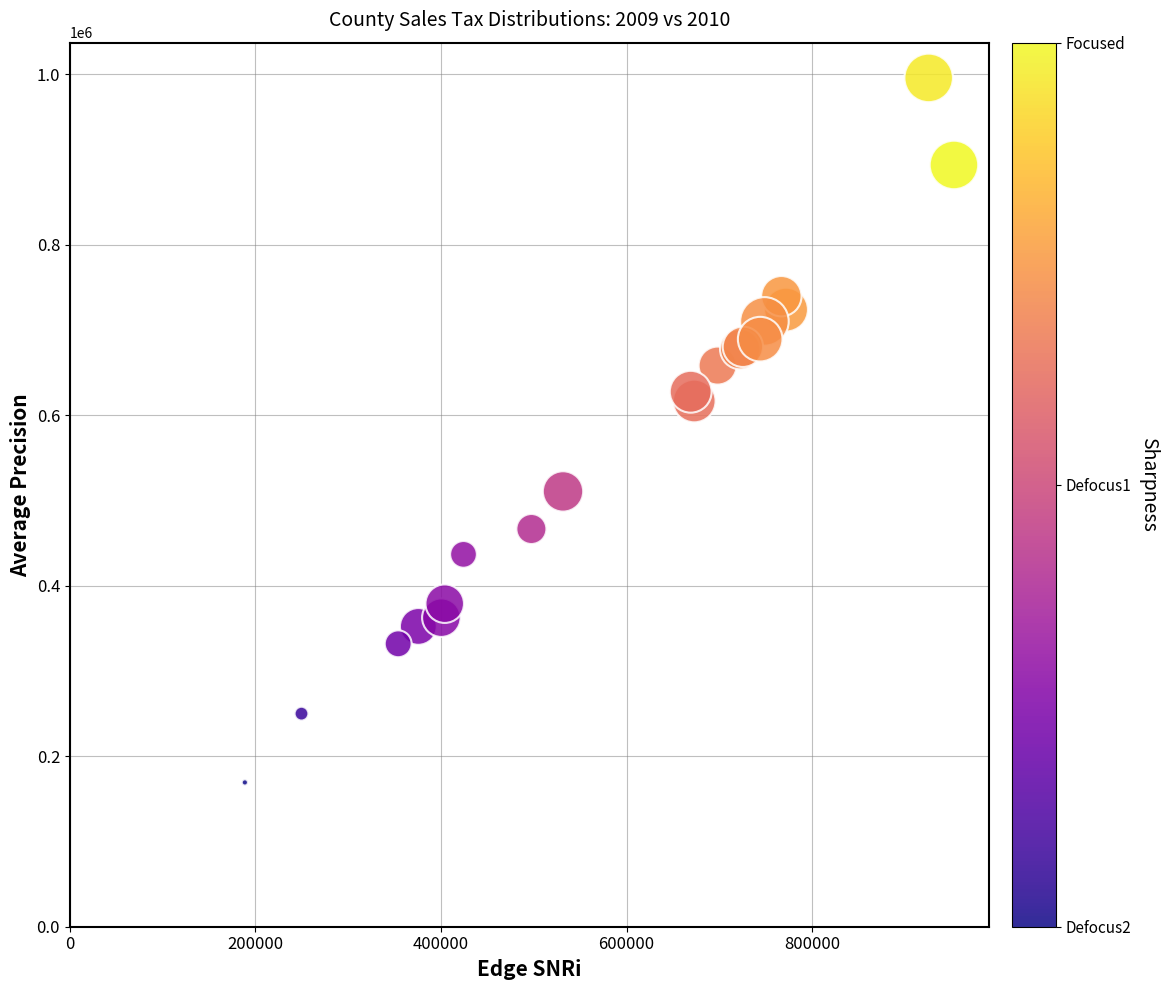

What Y value in the scatter plot is closest to 582330?

616555.5